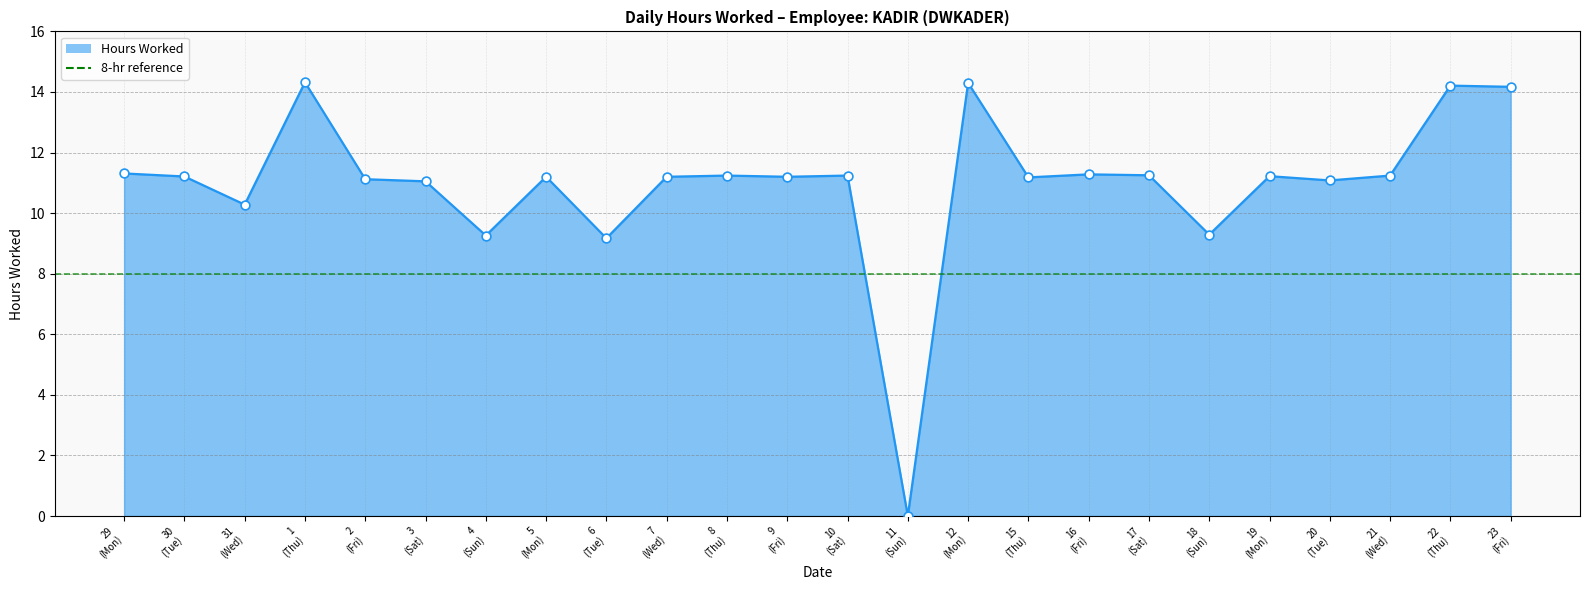

What is the change in value from 4 (Sun) to 10 (Sat)?

+2.0